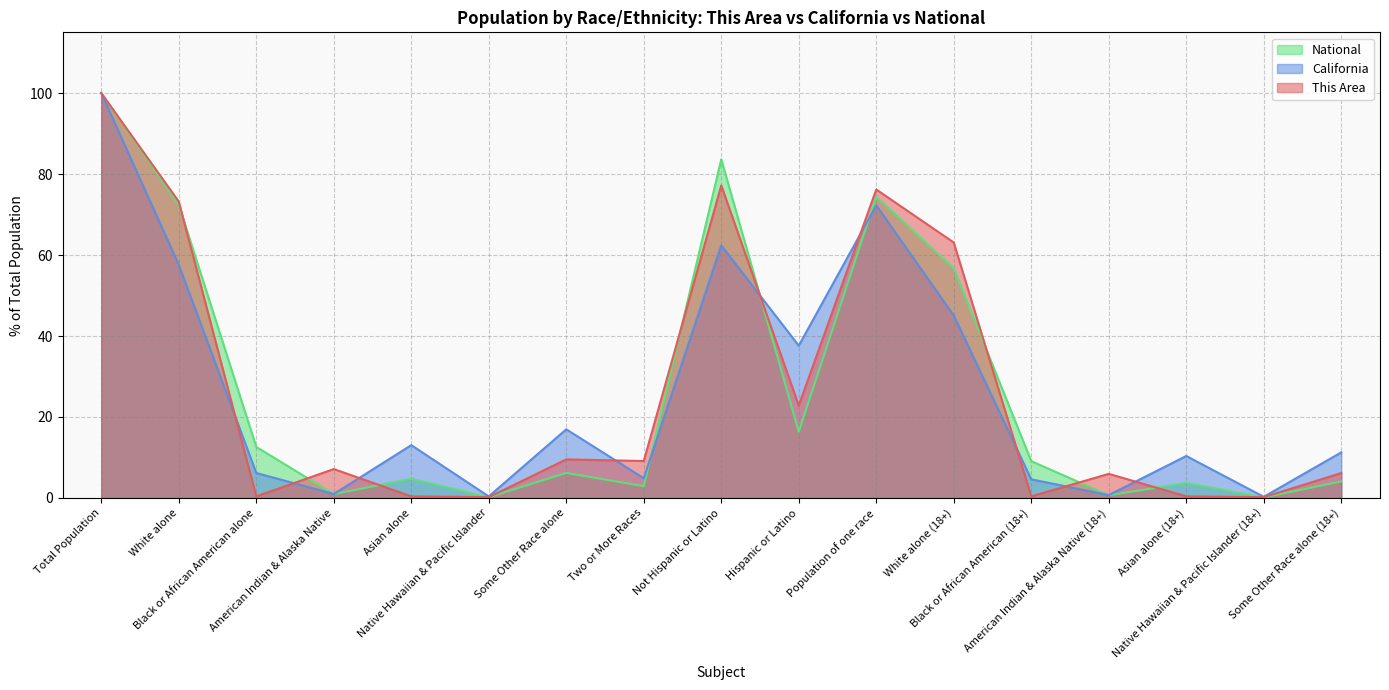

What is the lowest value of the National series?

0.1